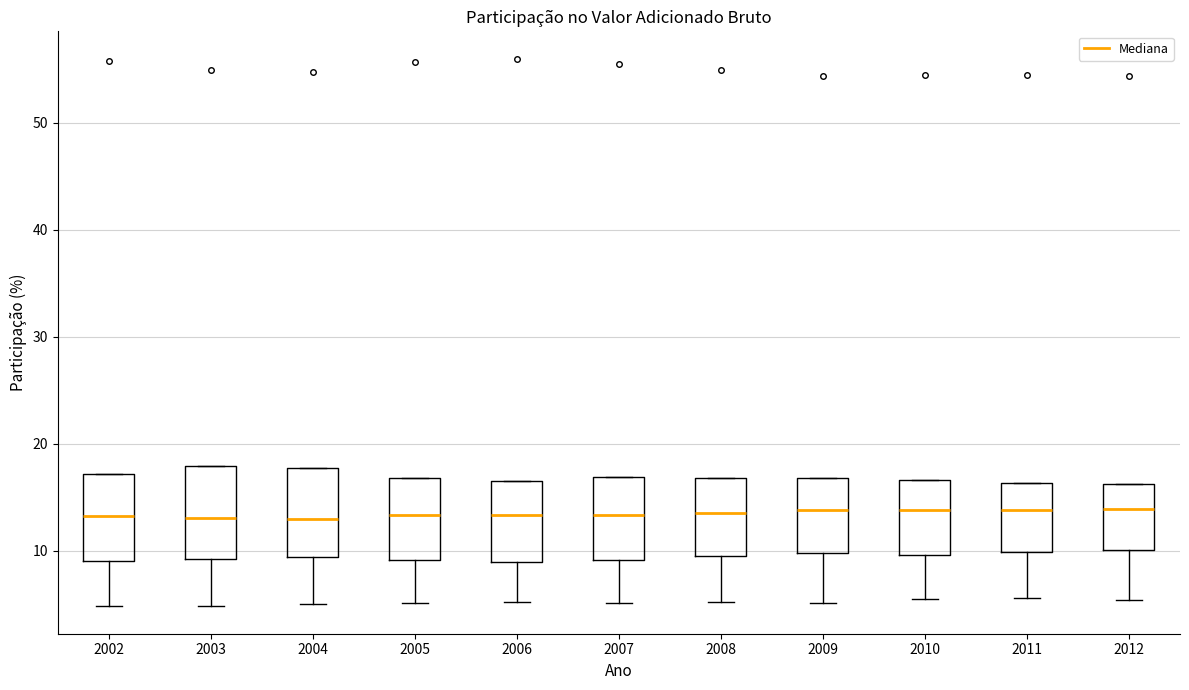

Reading left to right, read every box against the y-axis: the position of its median line, the range the box covers, and the ends of its whiskers. The values are not printed on the chart, so give them approximately, as read against the axis.

2002: median 13, box 9 to 17, whiskers 5 to 17
2003: median 13, box 9 to 18, whiskers 5 to 18
2004: median 13, box 9 to 18, whiskers 5 to 18
2005: median 13, box 9 to 17, whiskers 5 to 17
2006: median 13, box 9 to 17, whiskers 5 to 17
2007: median 13, box 9 to 17, whiskers 5 to 17
2008: median 13, box 9 to 17, whiskers 5 to 17
2009: median 14, box 10 to 17, whiskers 5 to 17
2010: median 14, box 10 to 17, whiskers 6 to 17
2011: median 14, box 10 to 16, whiskers 6 to 16
2012: median 14, box 10 to 16, whiskers 5 to 16